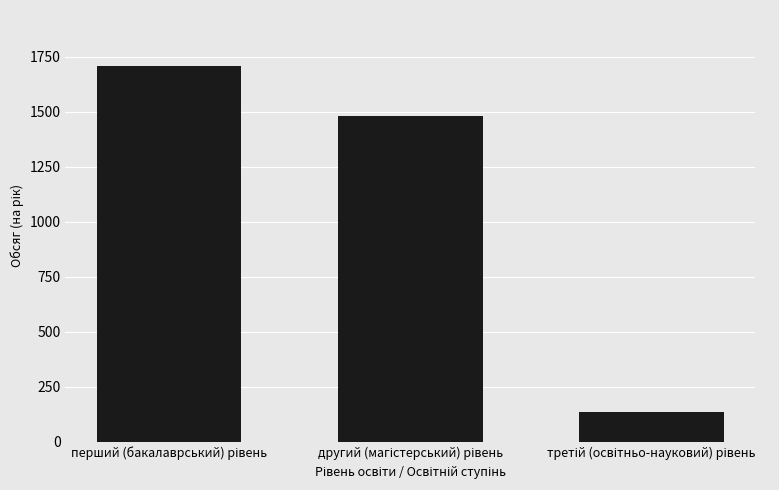

What is the average value?

1106